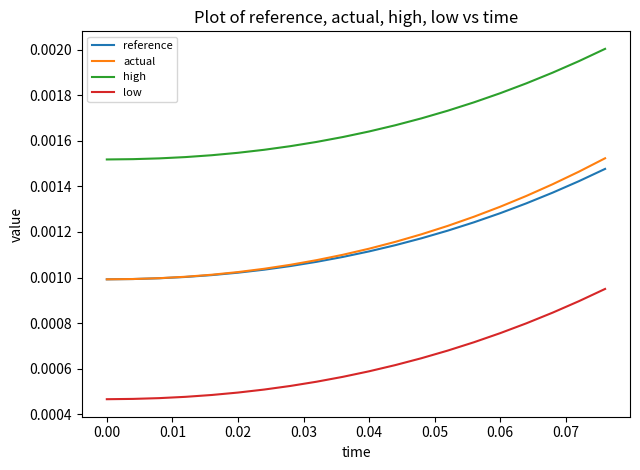

True or false: reference and high cross at least once.

False